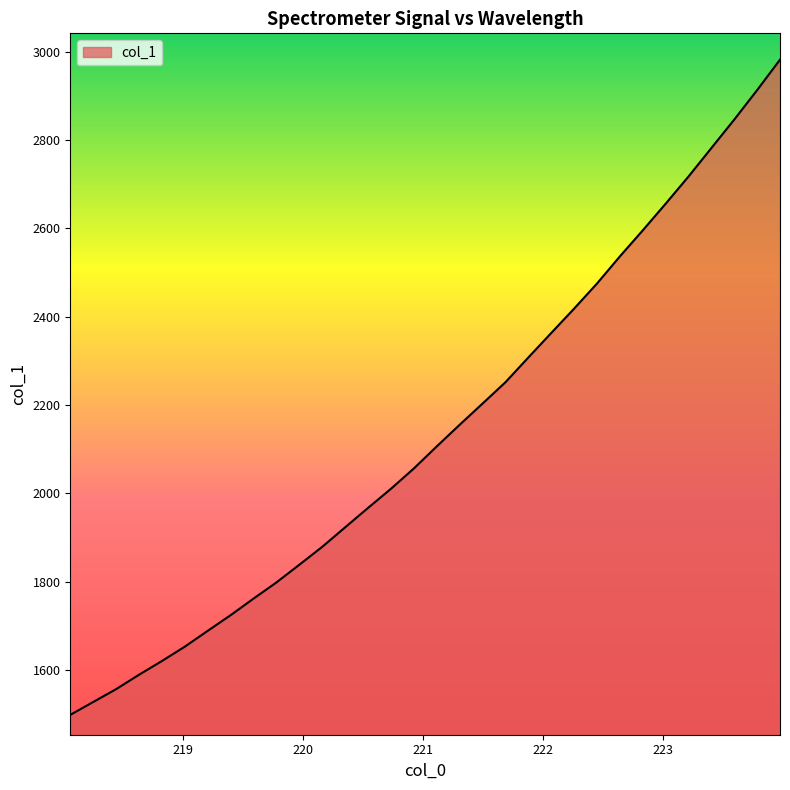

True or false: the data has more than 0 interior local peaks.

False